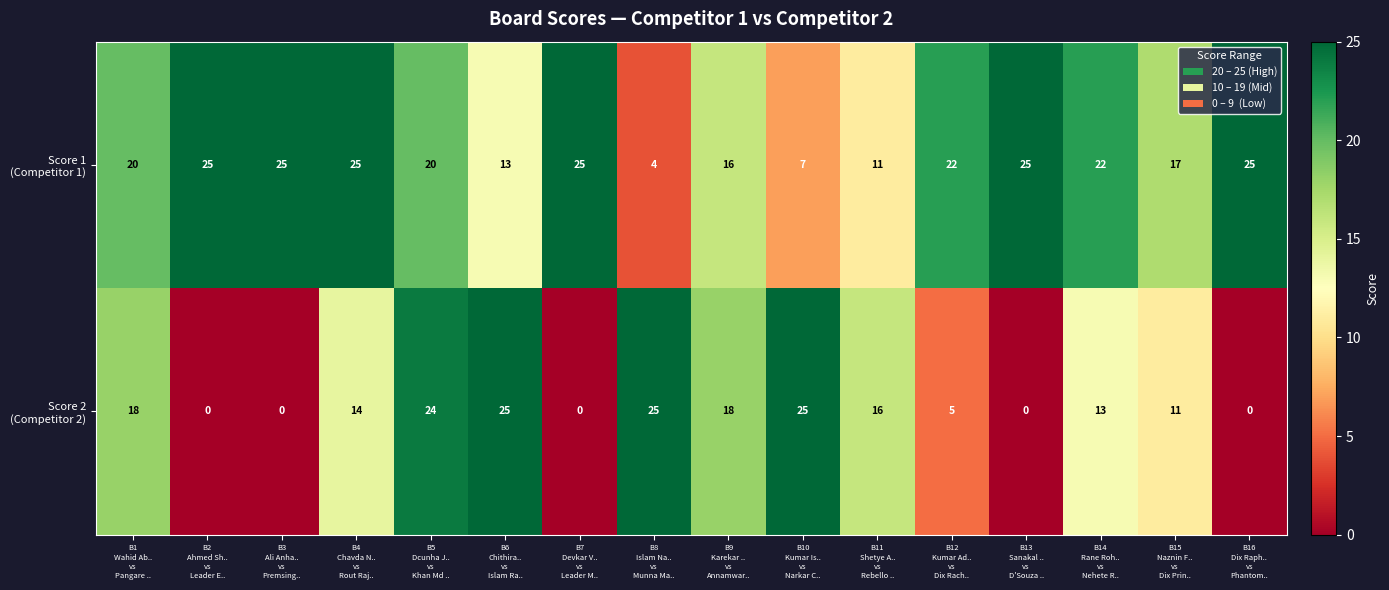

What is the maximum value shown in the chart?

25